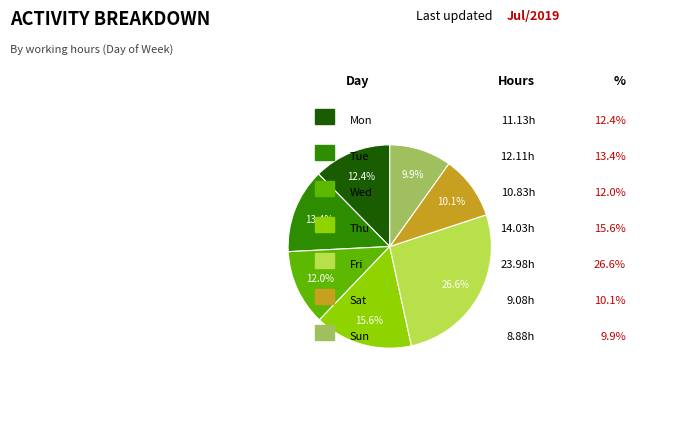

Does any single category account for the majority?

No